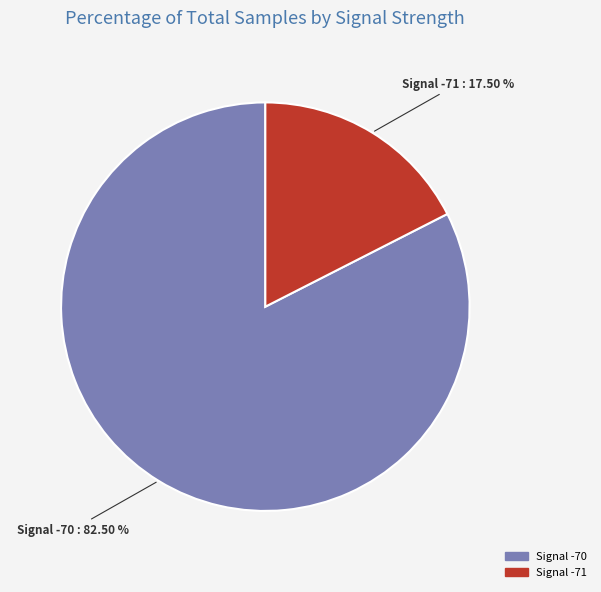

Does any single category account for the majority?

Yes